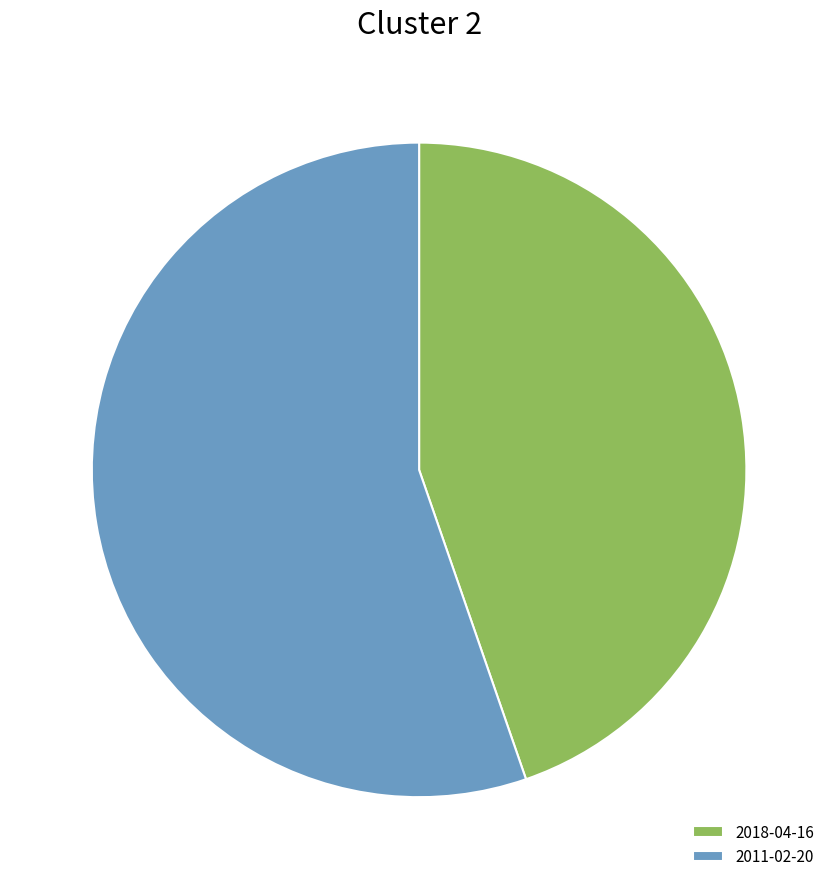

Combined, do 2018-04-16 and 2011-02-20 account for over 50%?

Yes